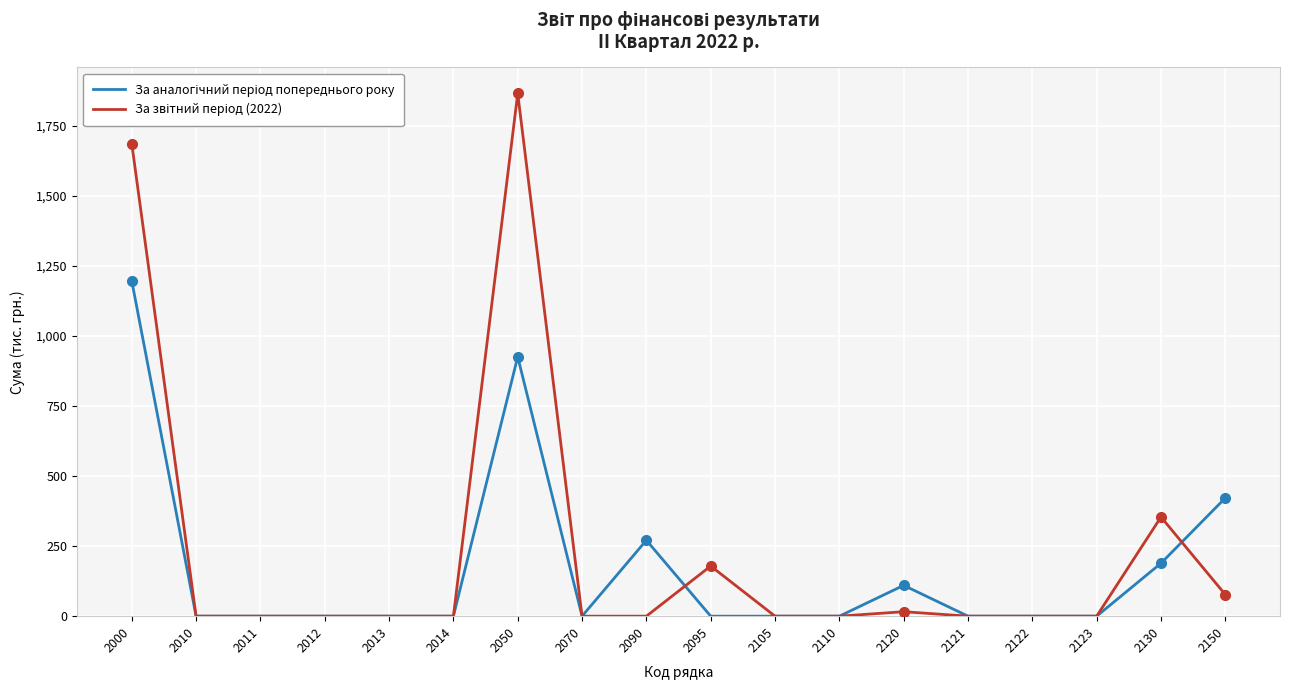

What is the total value across all series at 2130?

543